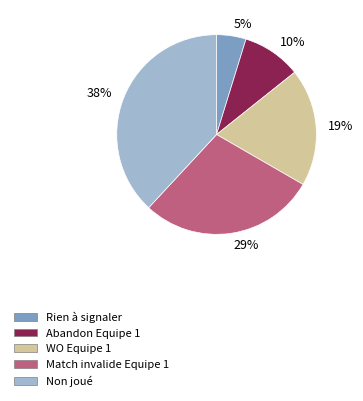

To the nearest percent, what is the average slice percentage?

20%